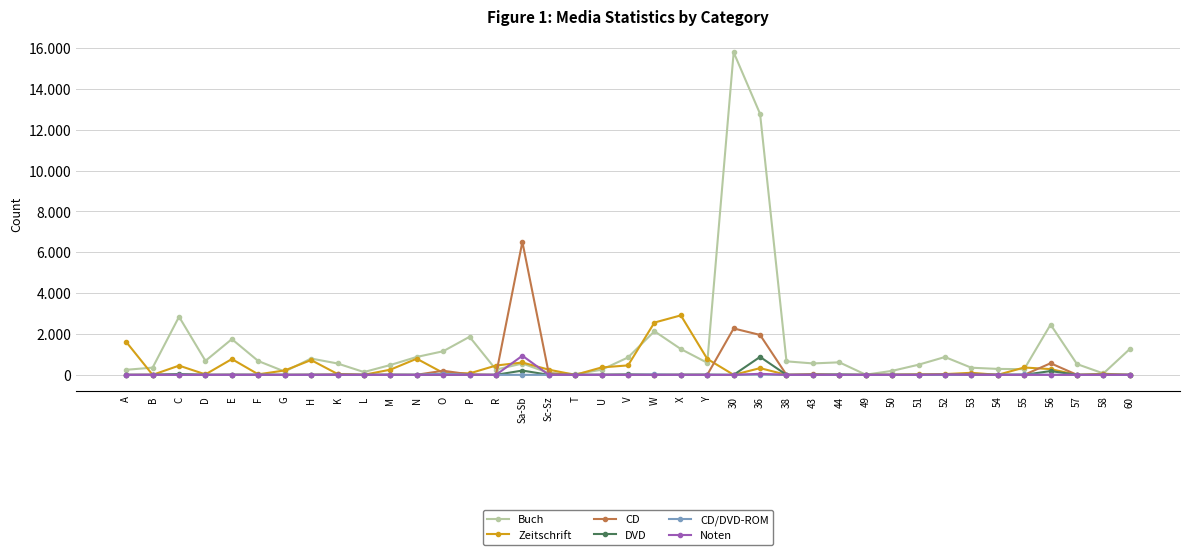

Which series ends up on top after the final intersection of CD/DVD-ROM and Zeitschrift?

CD/DVD-ROM